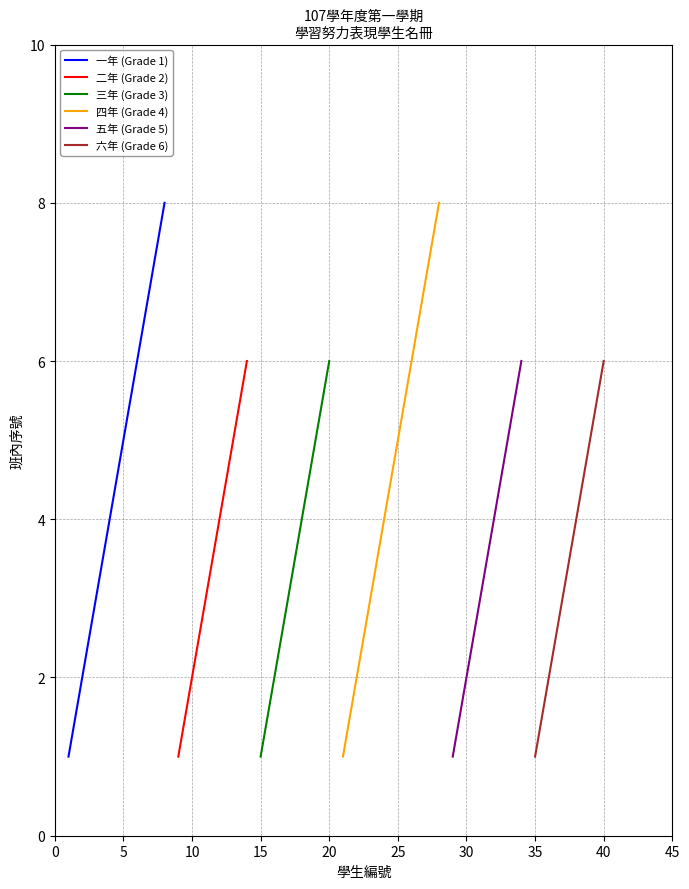

What is the change in value from 6 to 8?

+2